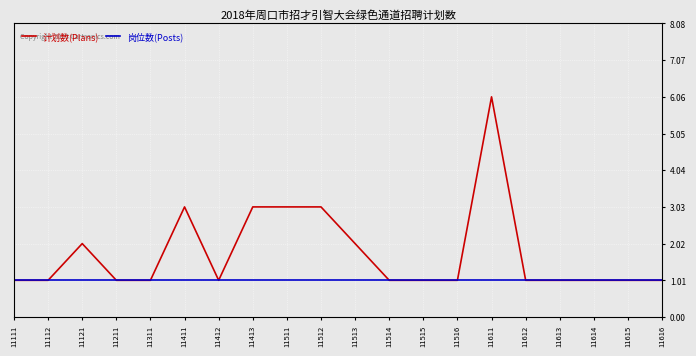

Is it true that 岗位数(Posts) equals 0 at 11615?

False